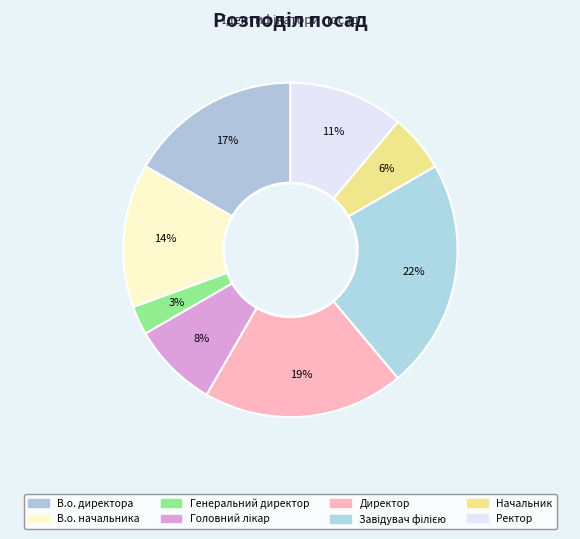

What is the smallest slice in the pie chart?

Генеральний директор